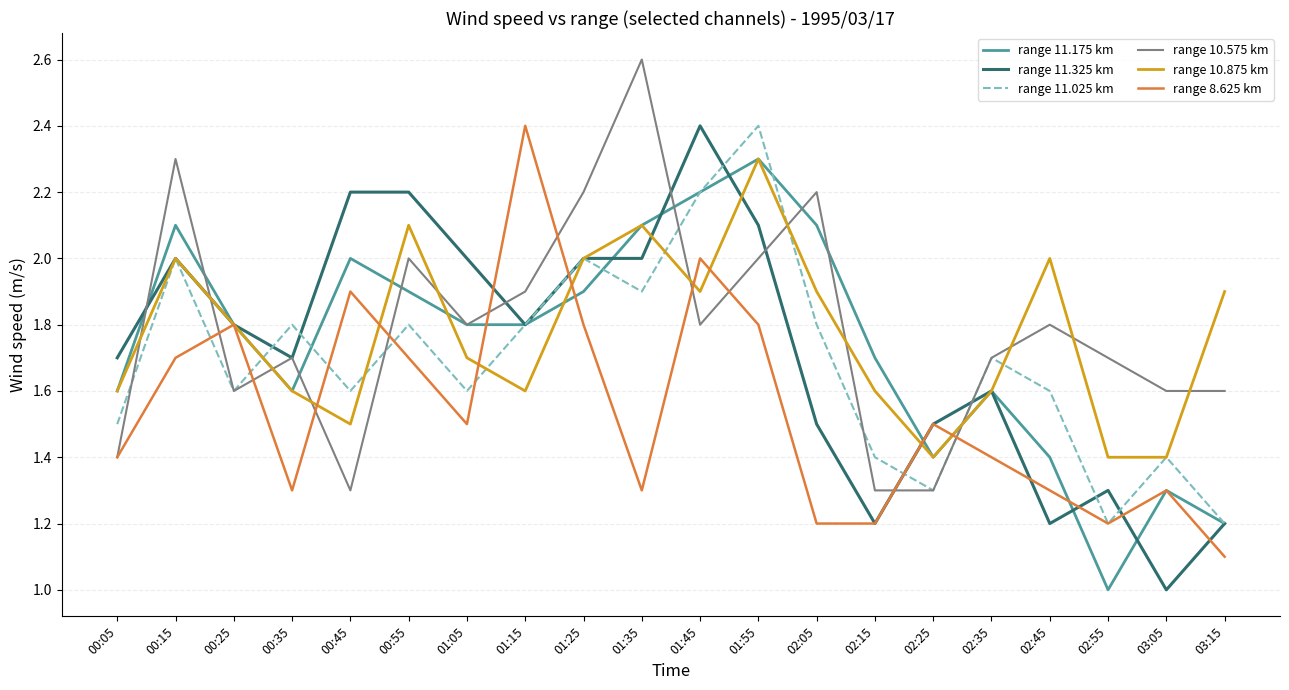

At which category is the sum across all series the highest?

01:55